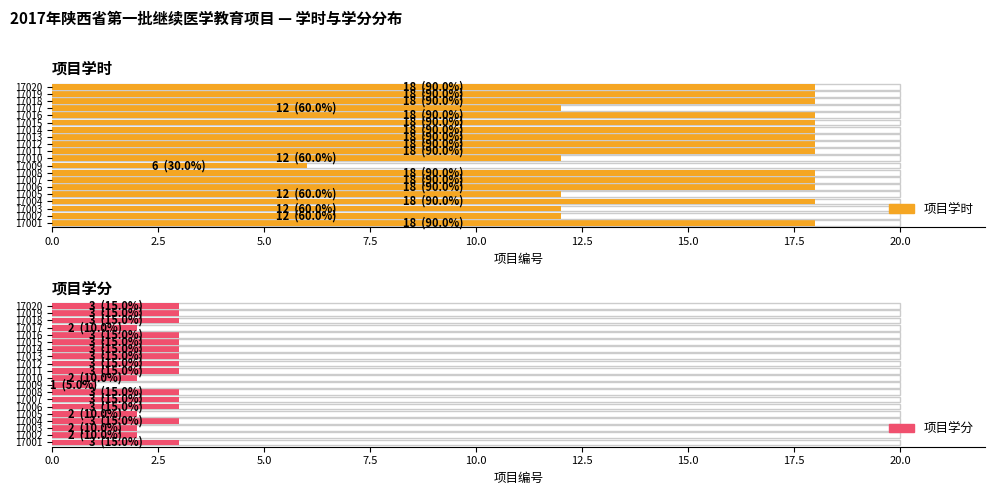

How many groups of bars are there?

20